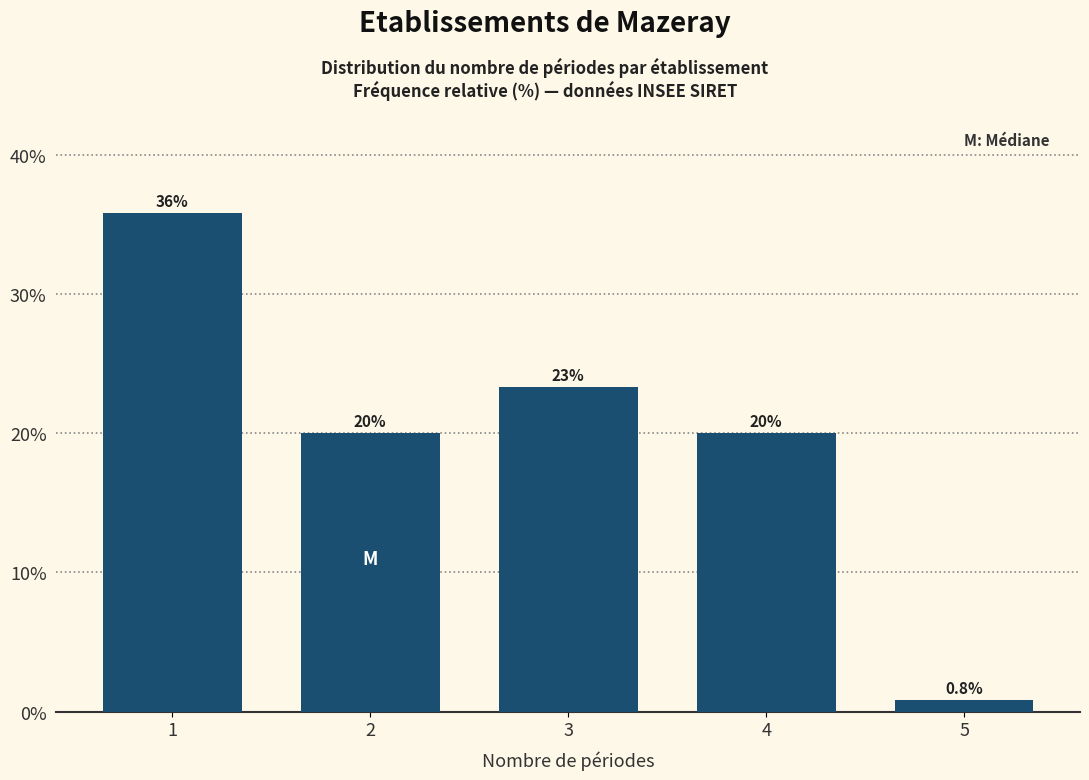

Reading left to right, extract all data points from this chart.

1=35.8	2=20.0	3=23.3	4=20.0	5=0.8